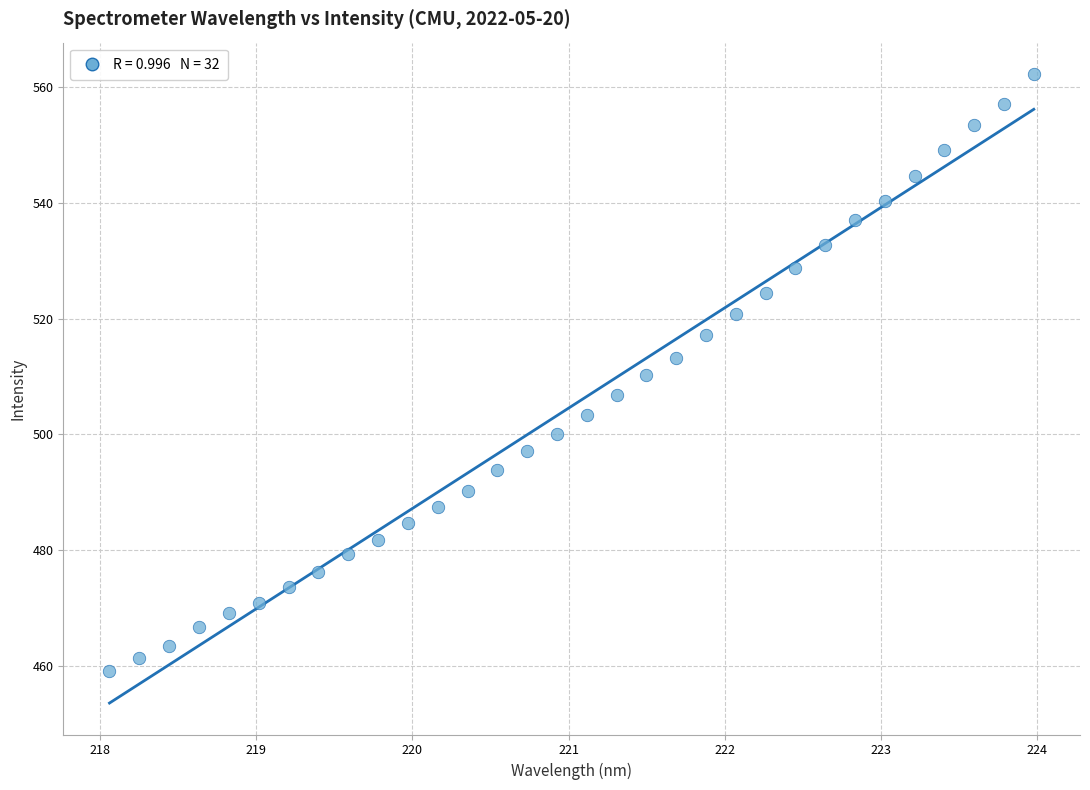

What is the range of Y values (max minus min)?

103.0